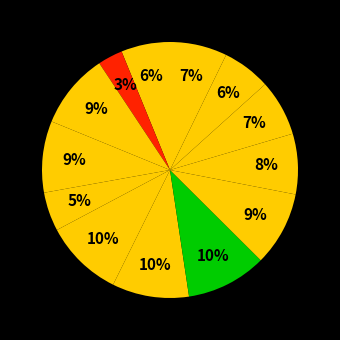

How many segments does this pie chart have?

13